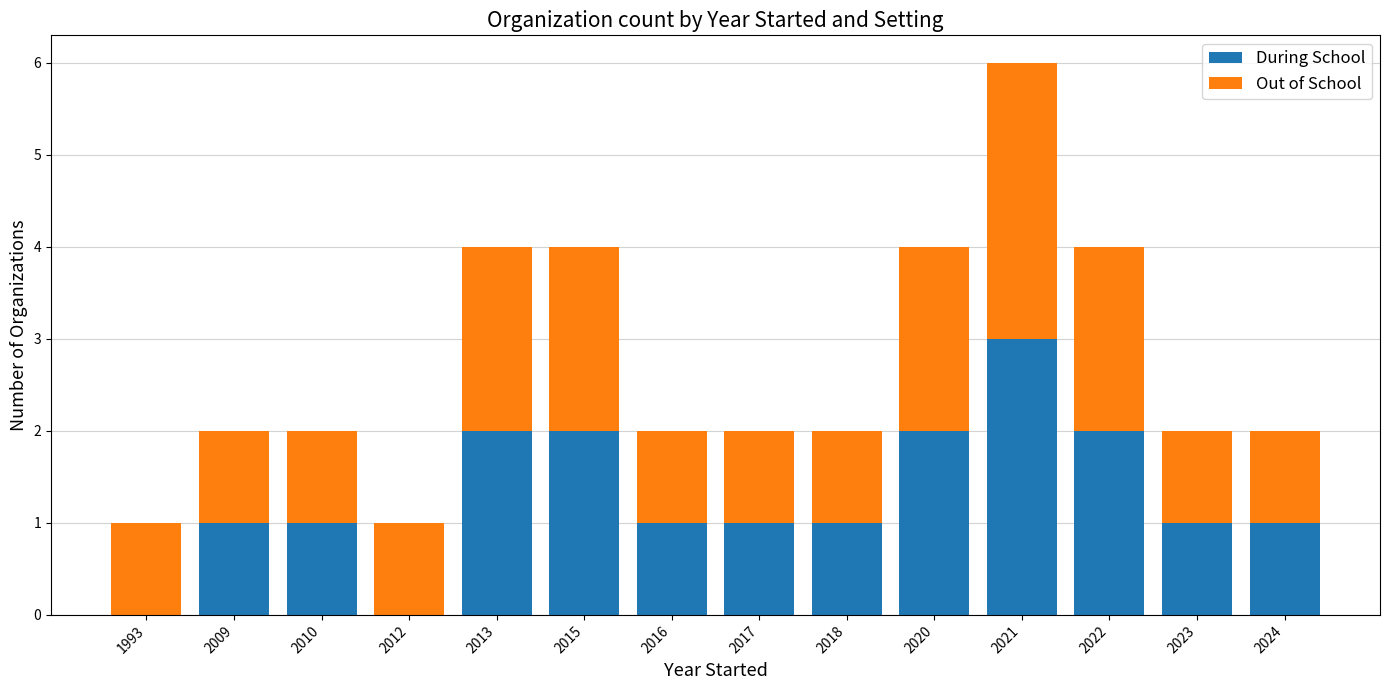

At which category is the sum across all series the highest?

2021